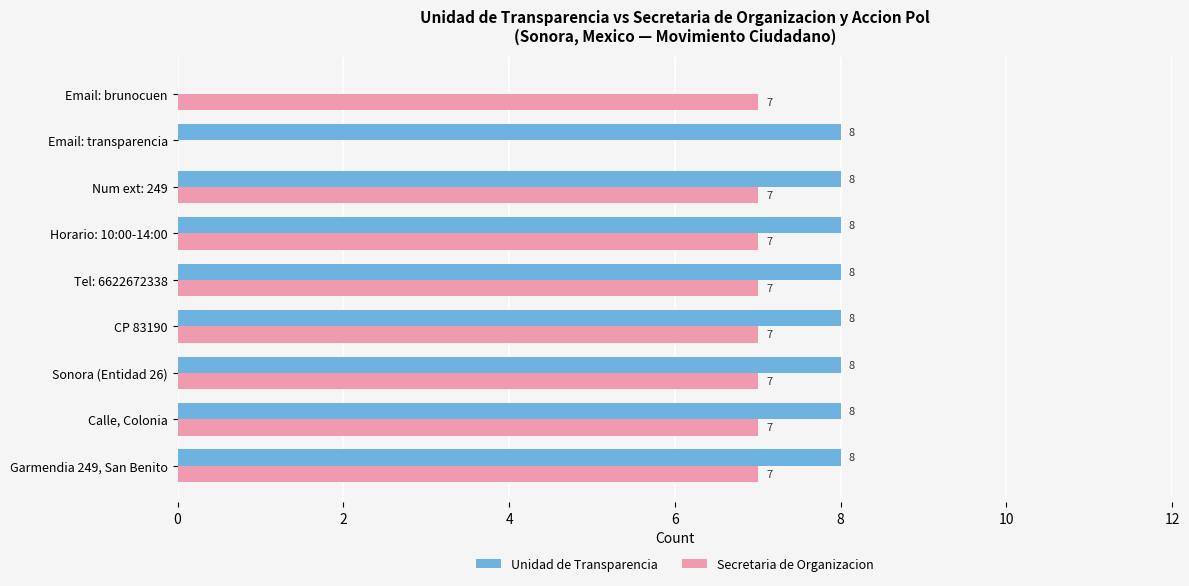

Is the value of Unidad de Transparencia at Num ext: 249 greater than the value of Secretaria de Organizacion at Calle, Colonia?

Yes